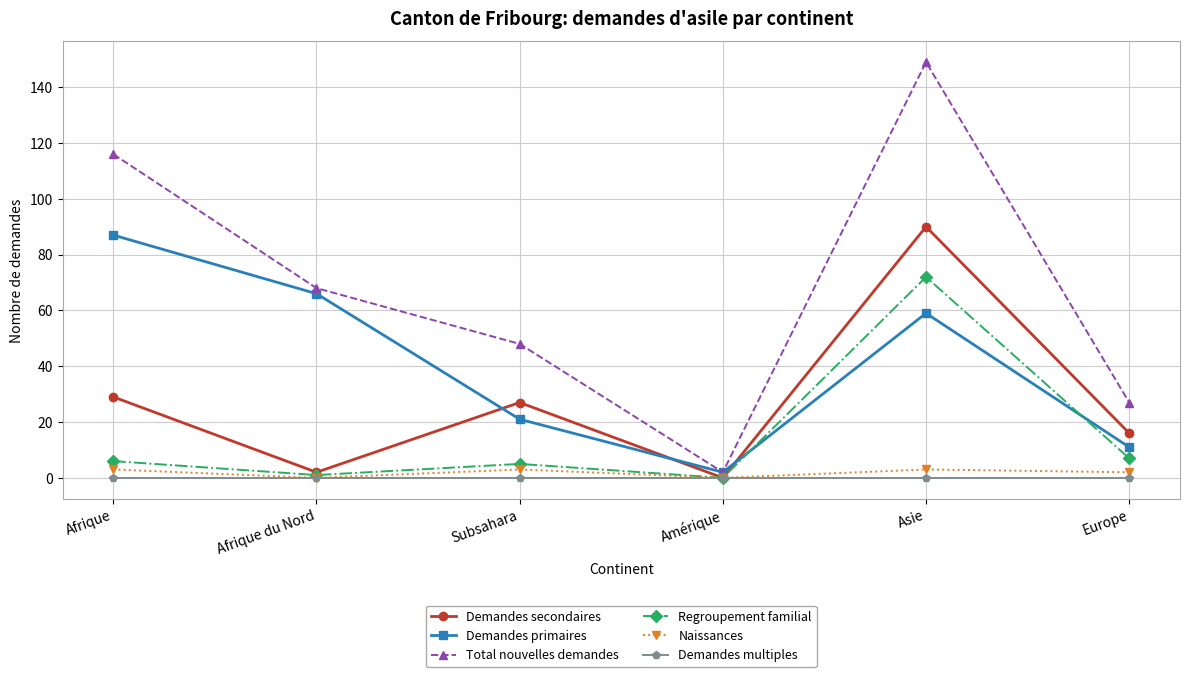

What is the difference between the second highest and minimum values in the Demandes primaires series?

64